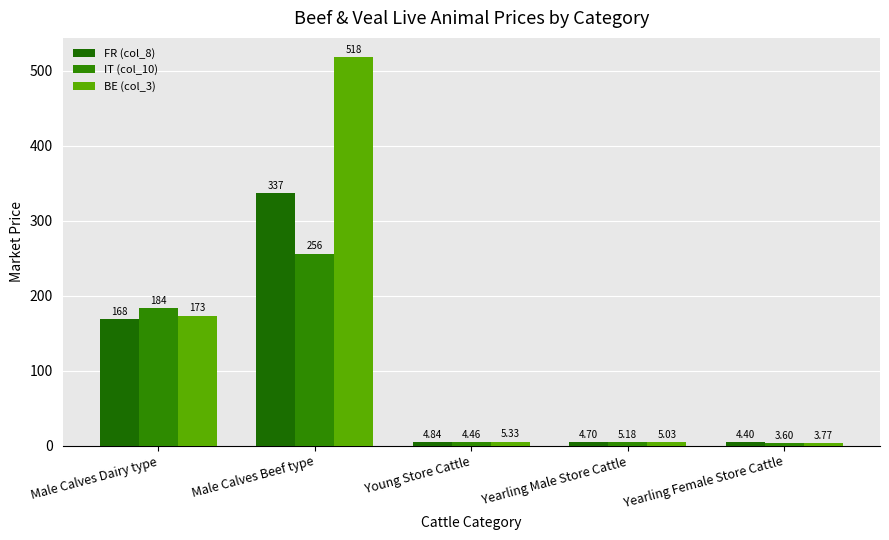

Does the chart contain any negative values?

No